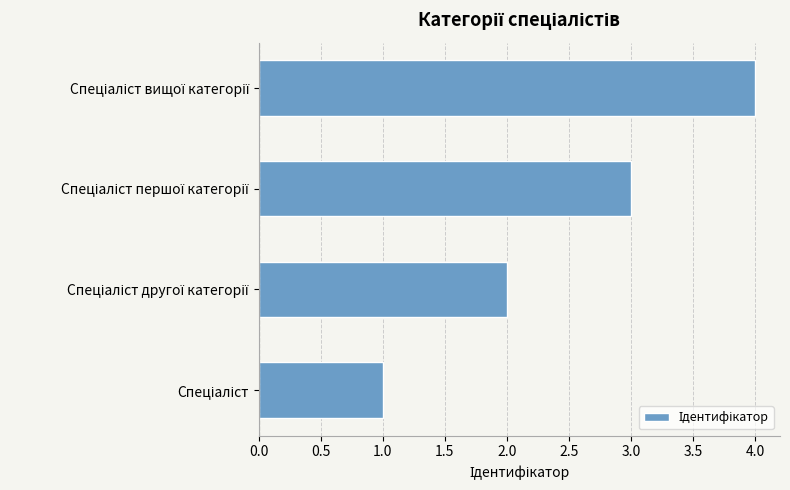

How many series are shown in this chart?

1